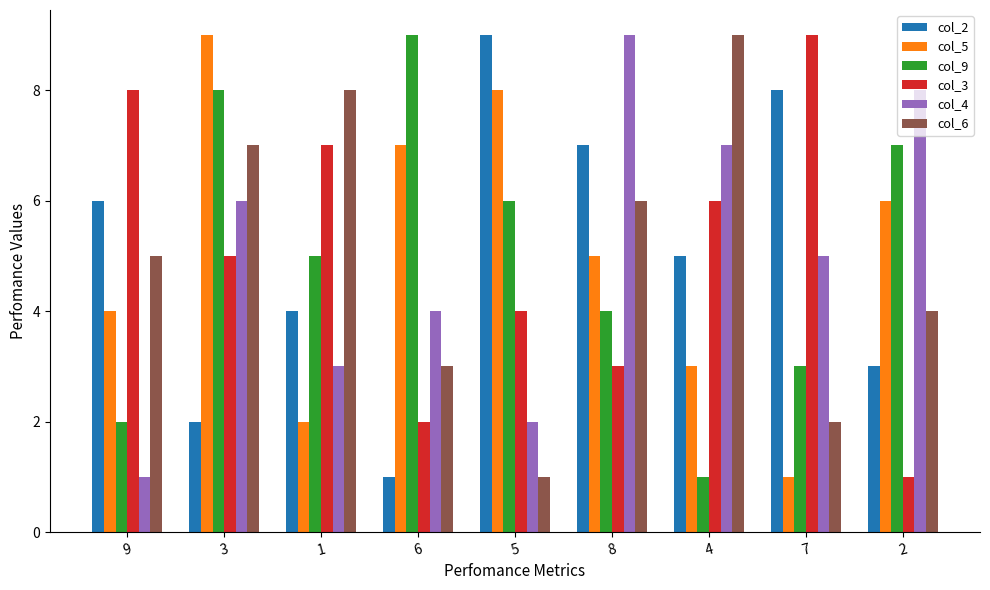

Which category has the lowest value in the col_4 series?

9